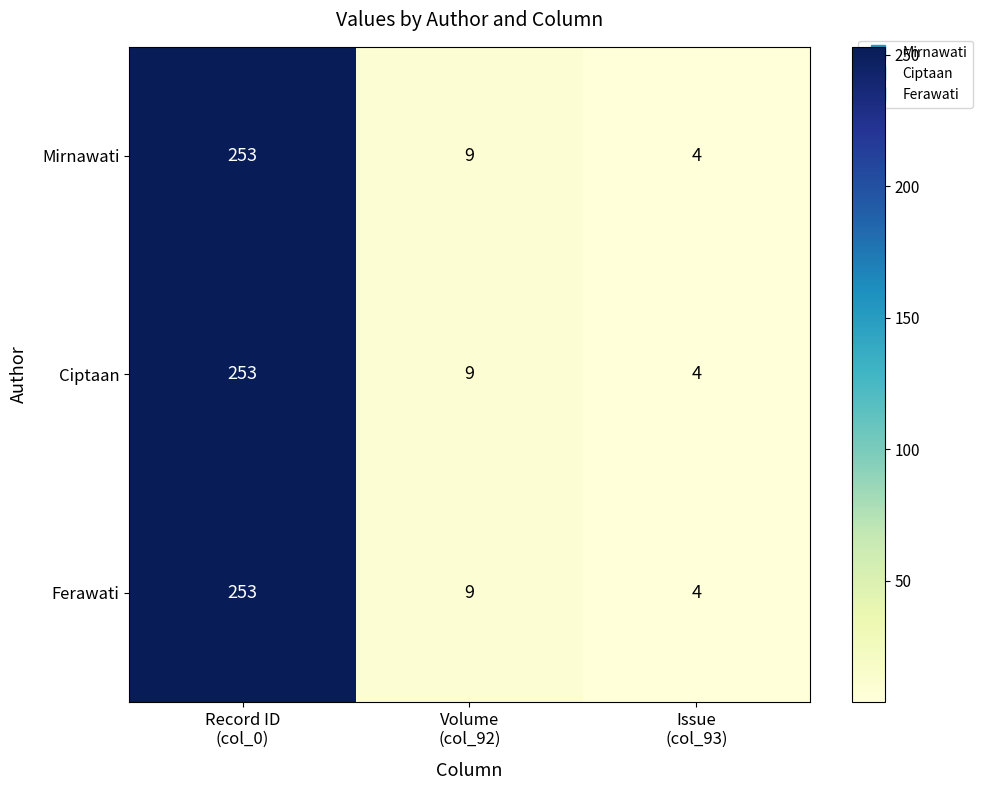

What is the lowest value of the Ferawati series?

4